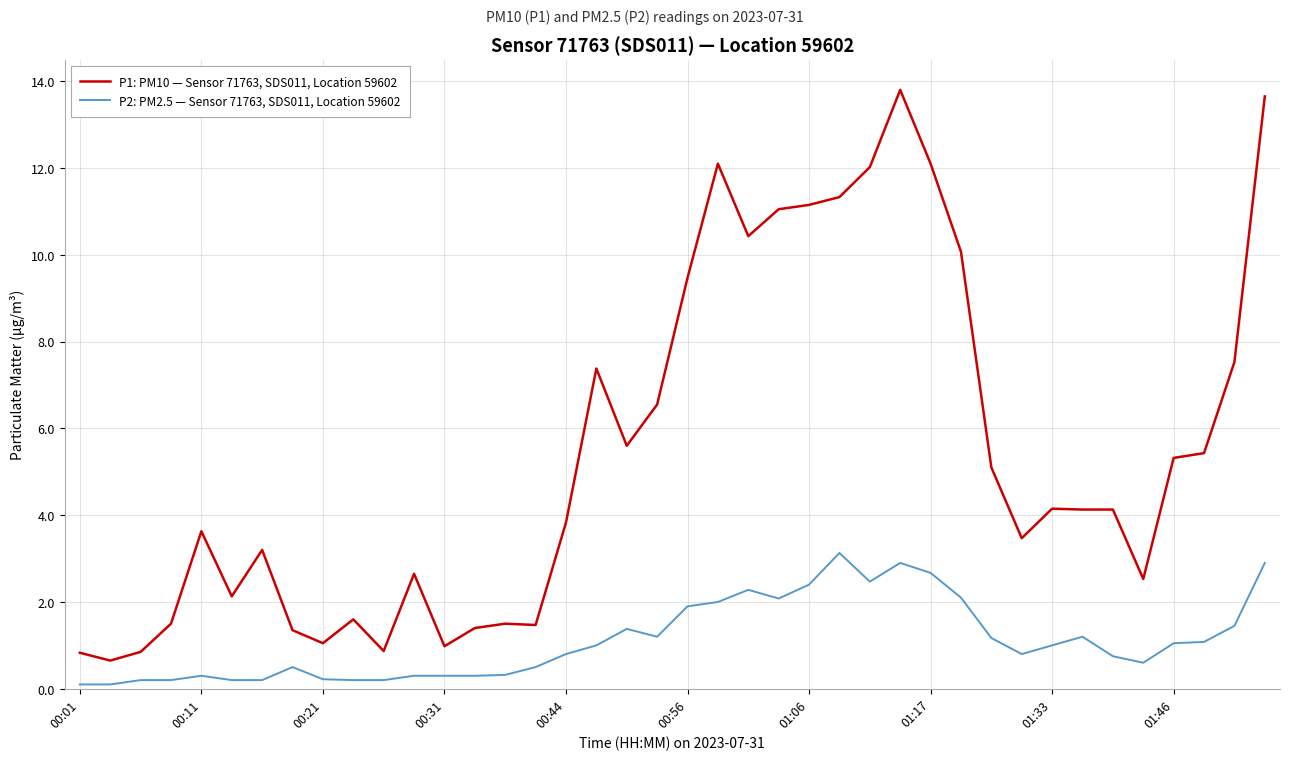

What is the average value of the P2: PM2.5 — Sensor 71763, SDS011, Location 59602 series?

1.1